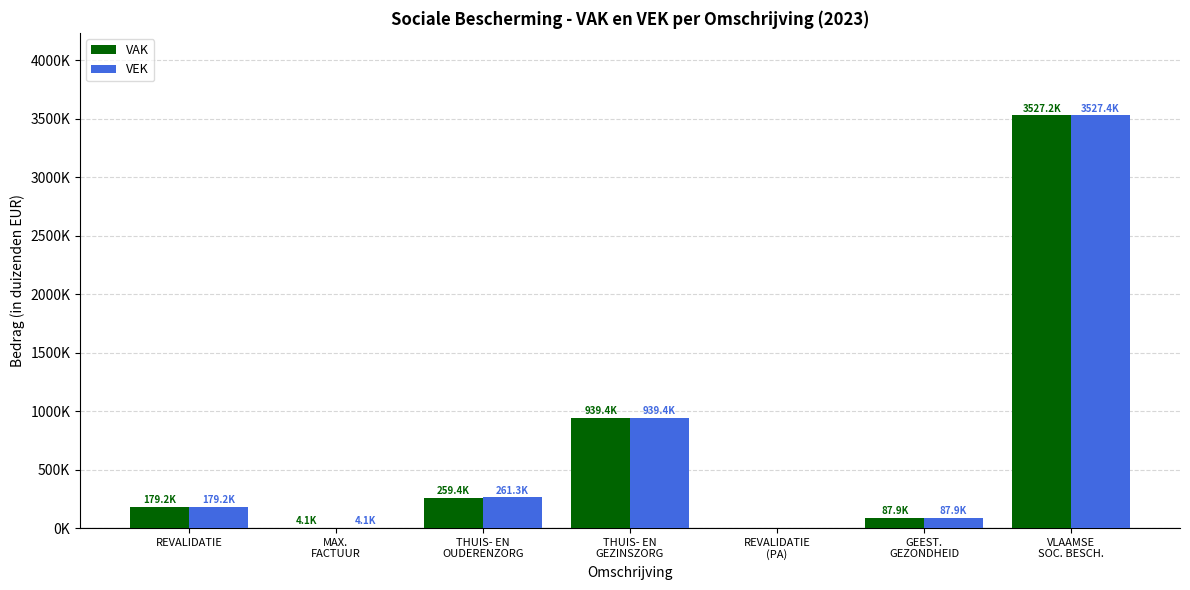

Which series changed the most between THUIS- EN
OUDERENZORG and GEEST.
GEZONDHEID?

VEK